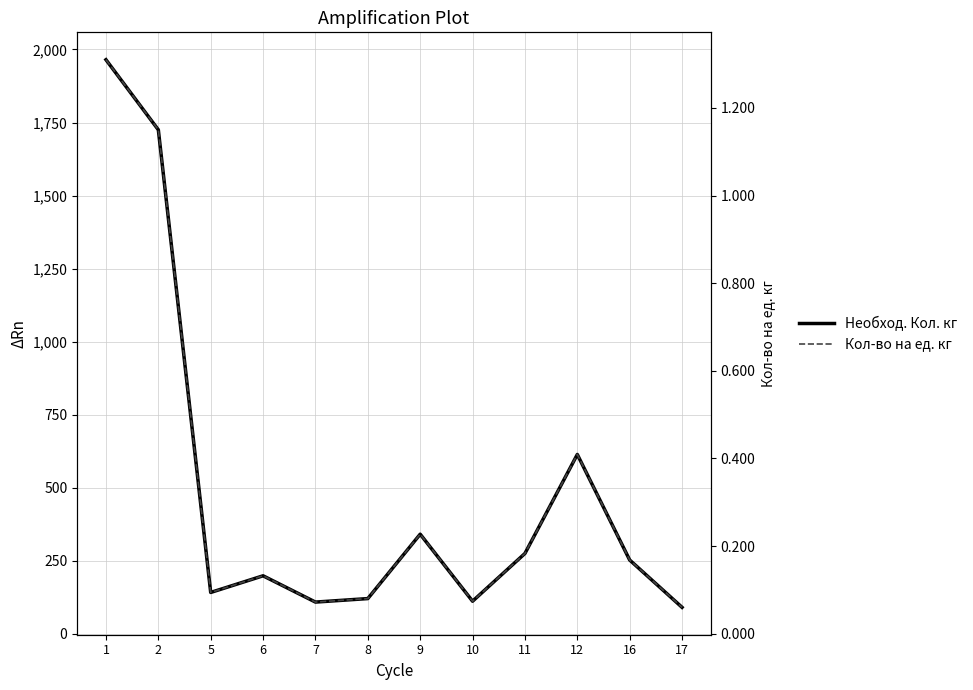

What are all the series names shown in the legend?

Необход. Кол. кг, Кол-во на ед. кг